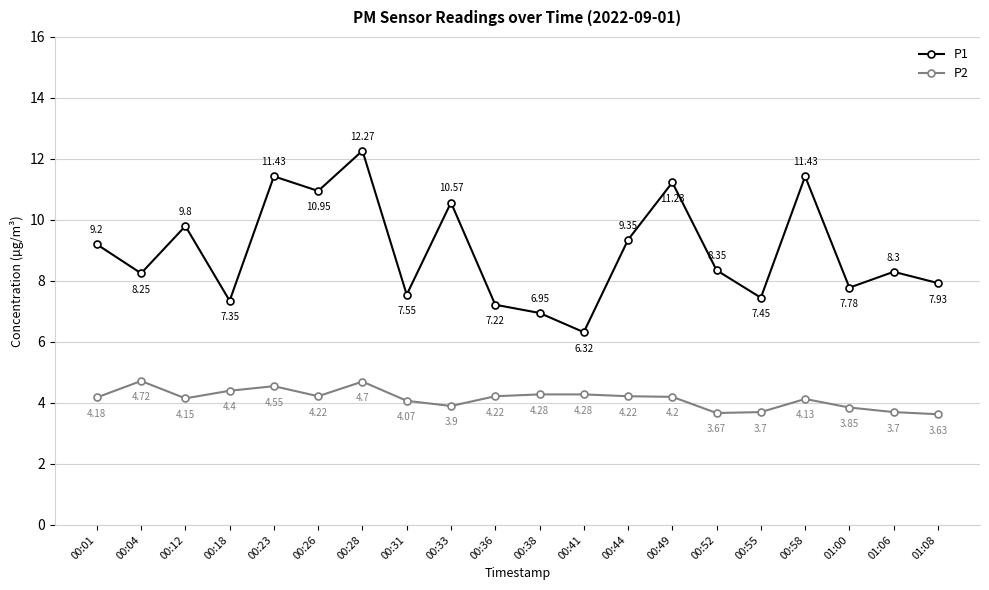

What is the average value of the P1 series?

9.0